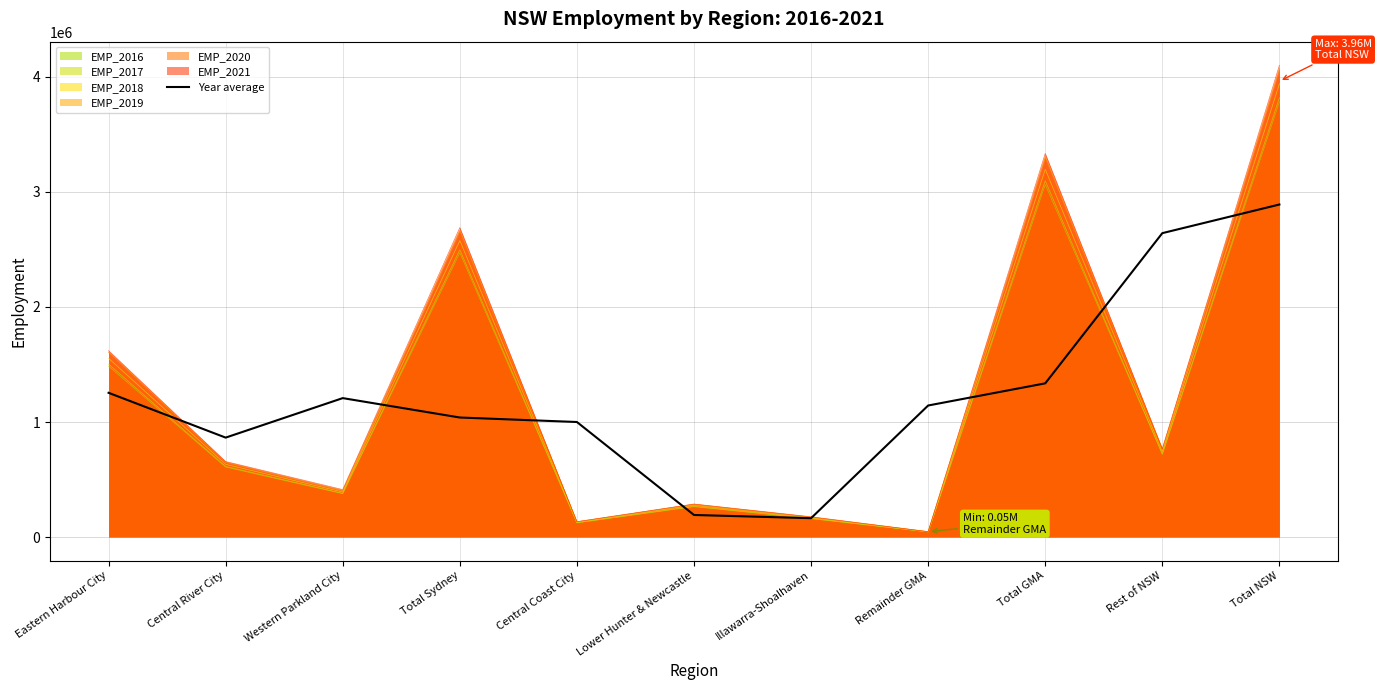

At which category does the data reach its first local peak?

Western Parkland City